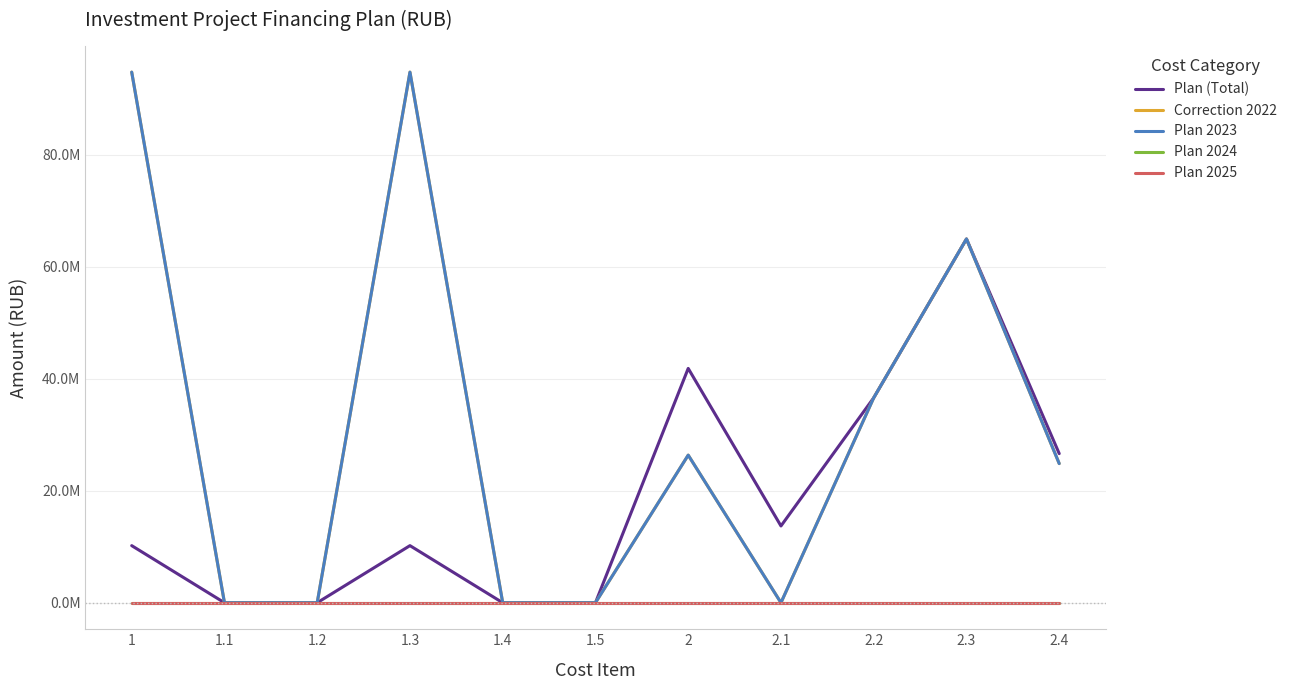

Does the chart display data point markers on the line(s)?

No